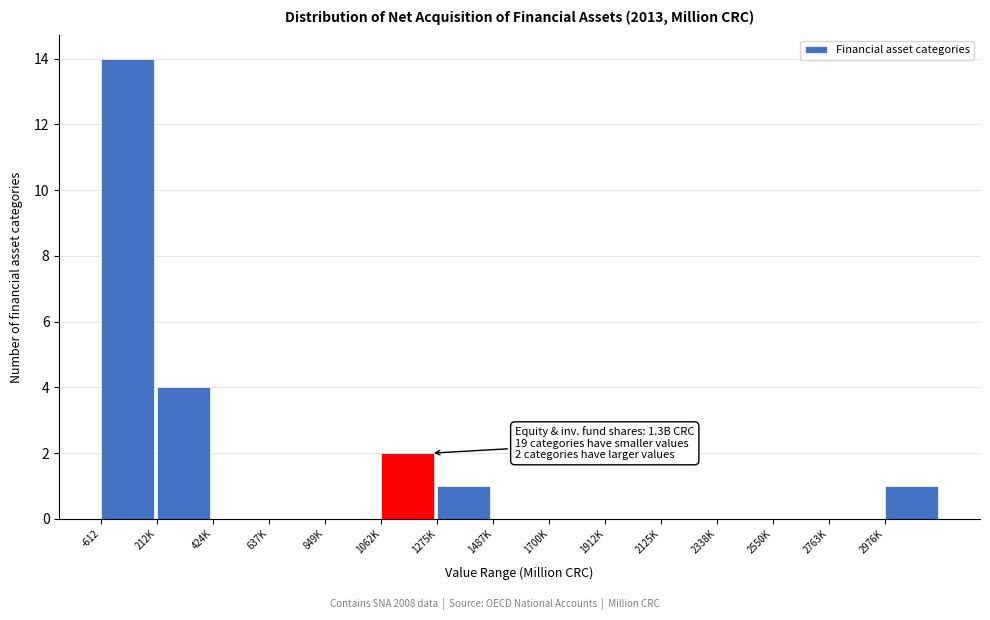

Reading right to left, list all the values displayed in this chart.

2976K=1	2763K=0	2550K=0	2338K=0	2125K=0	1912K=0	1700K=0	1487K=0	1275K=1	1062K=2	849K=0	637K=0	424K=0	212K=4	-612=14